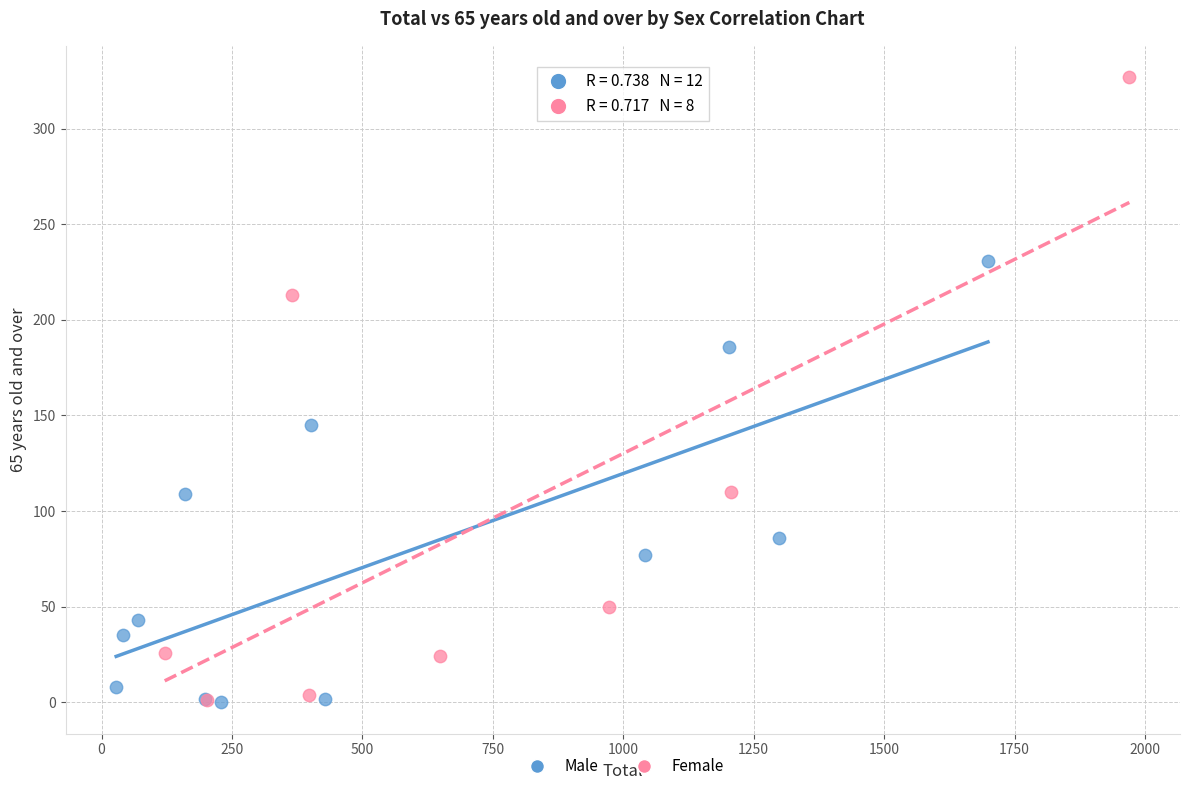

Which series has the largest Y range (max minus min)?

Female